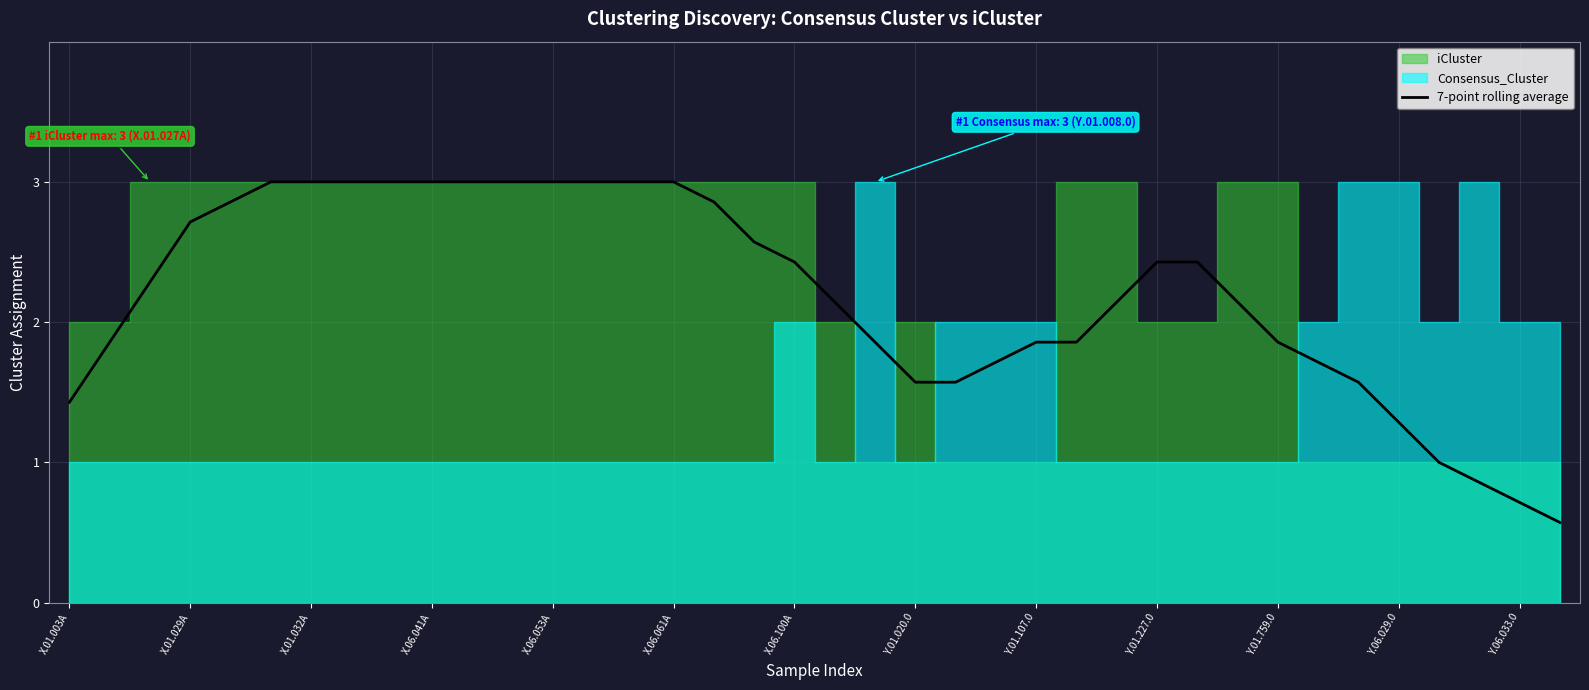

Is it true that 7-point rolling average equals 2.4 at X.06.100A?

True